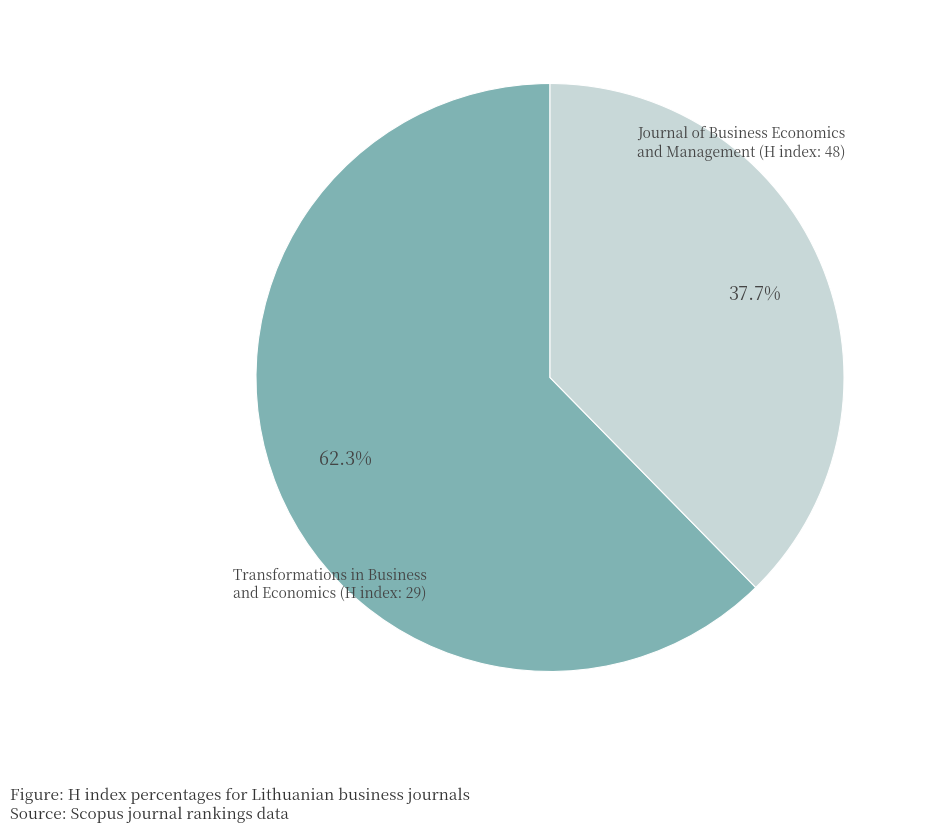

Does any single category account for the majority?

Yes